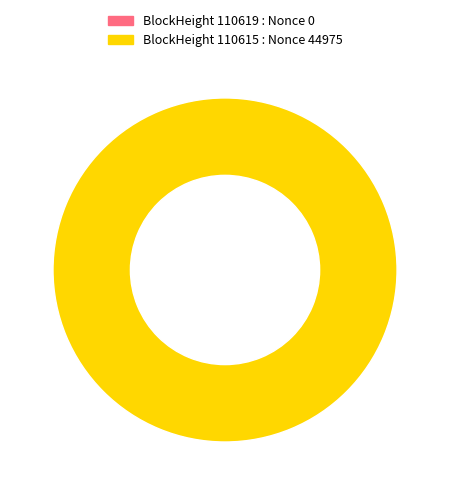

What is the smallest slice in the pie chart?

110619